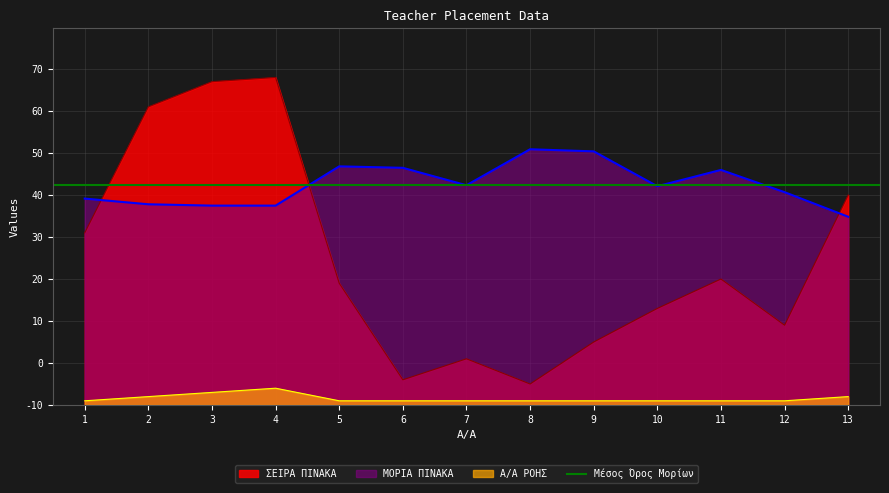

At which label does ΣΕΙΡΑ ΠΙΝΑΚΑ reach its minimum?

8